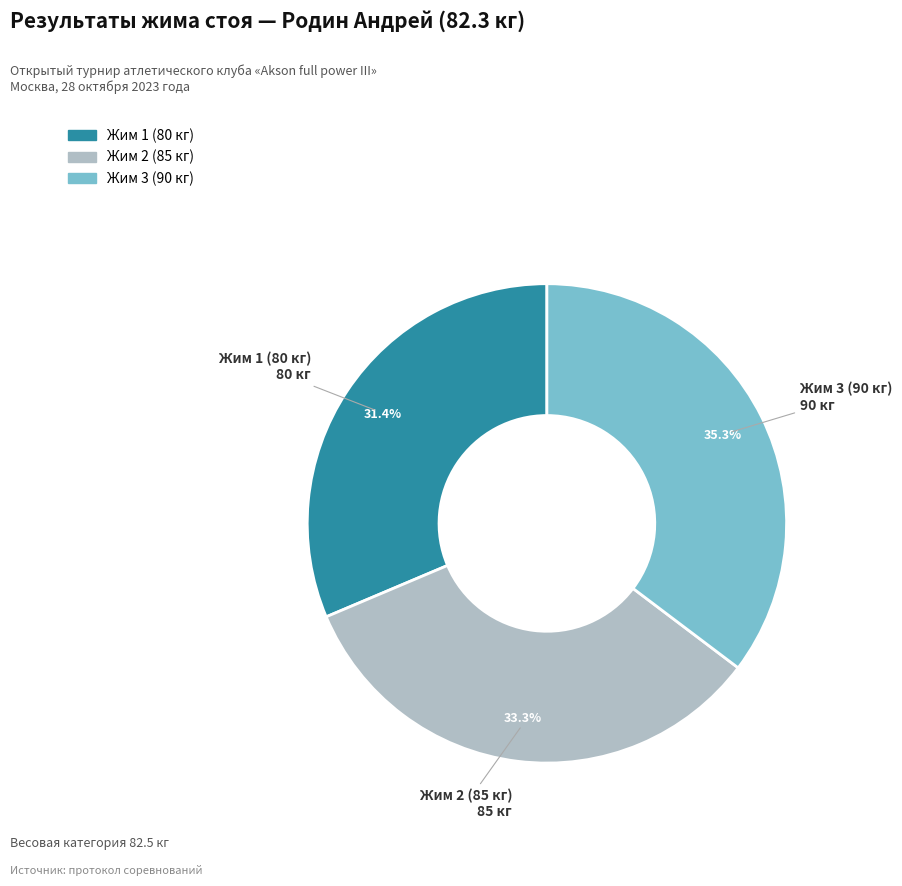

Which slice is the largest?

Жим 3 (90 кг)